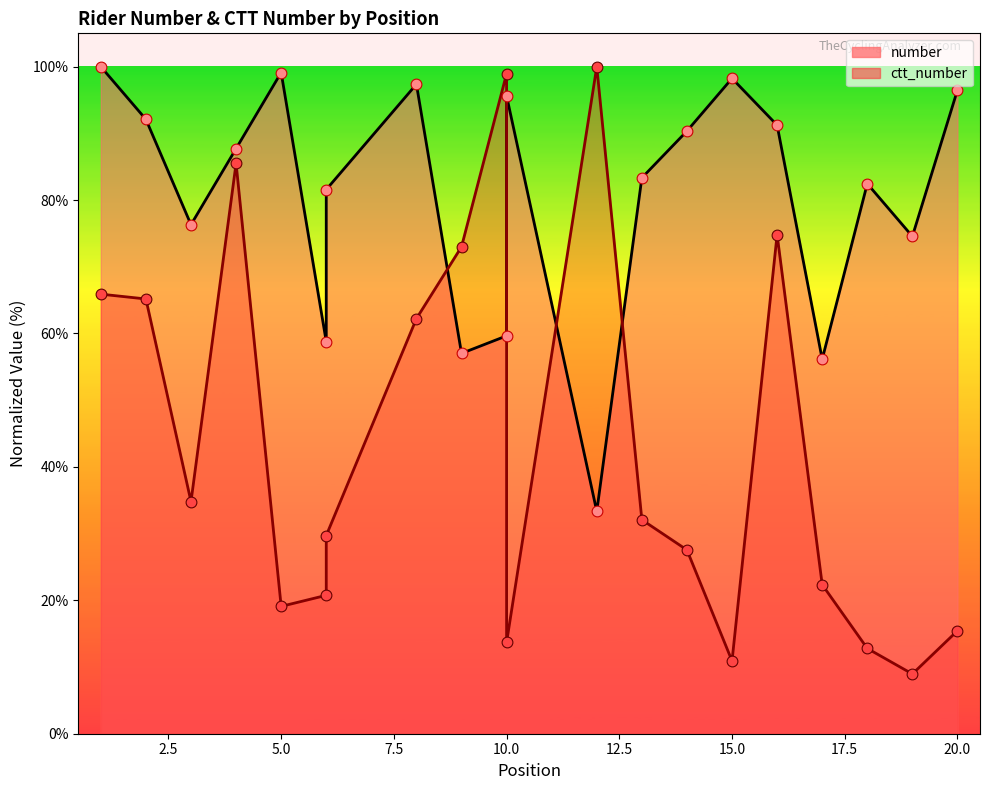

Which series reaches the minimum Y coordinate?

ctt_number